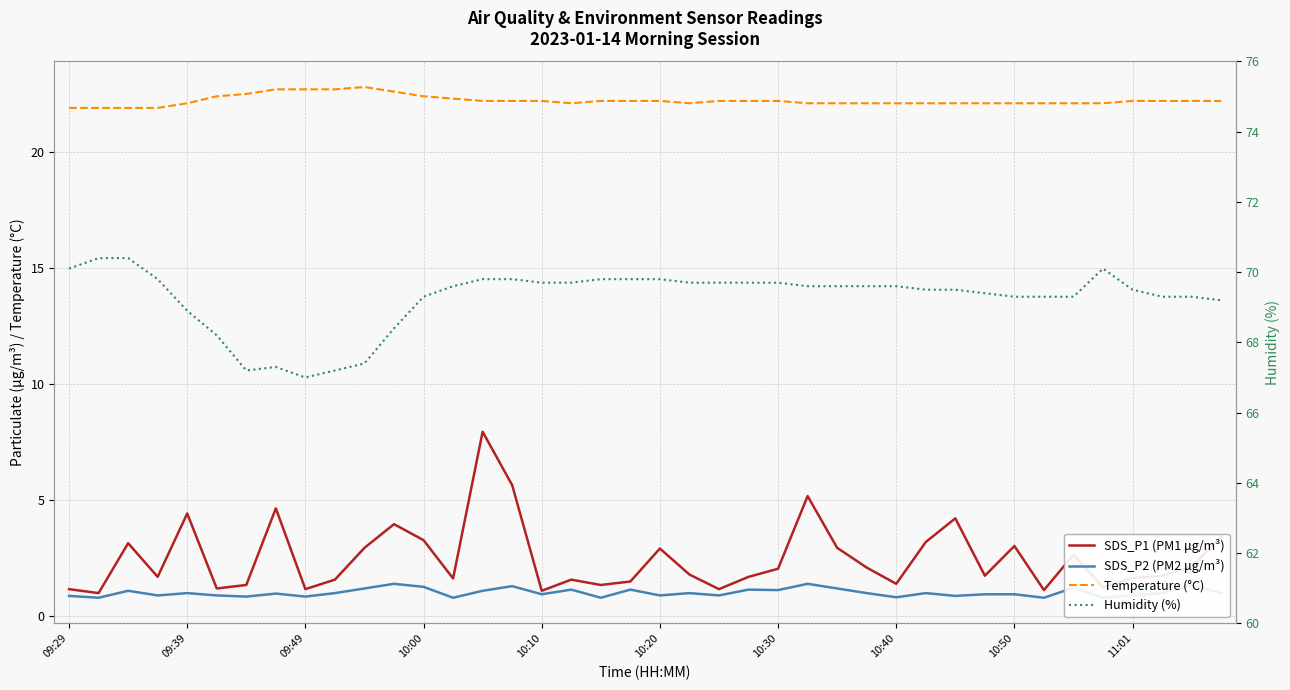

How many lines are shown in the chart?

4